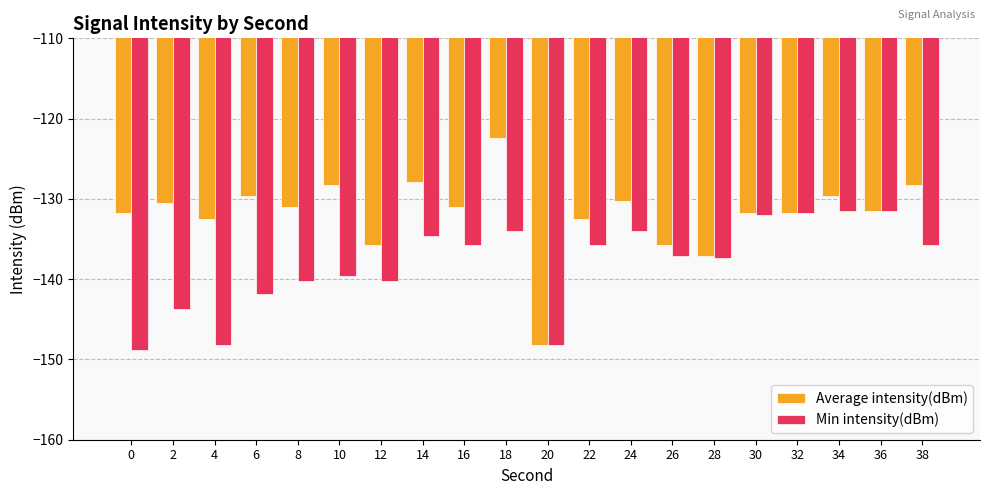

What is the value of the Average intensity(dBm) bar at the 8th from the left?

-127.9